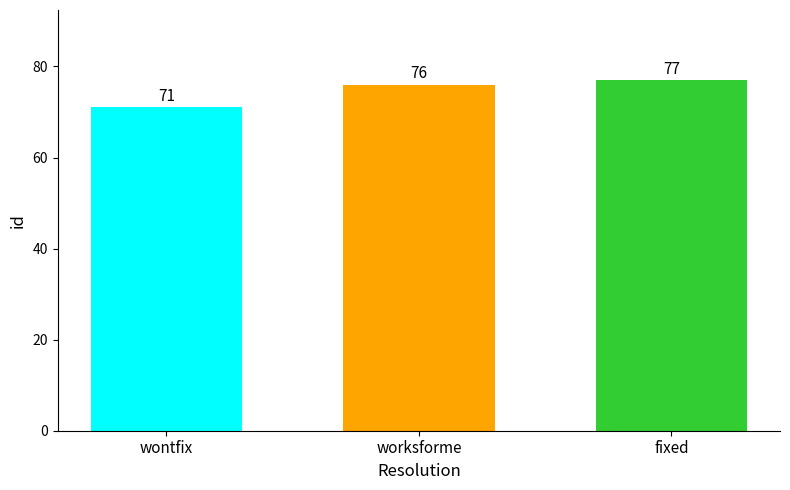

What is the difference between the maximum and second lowest values?

1